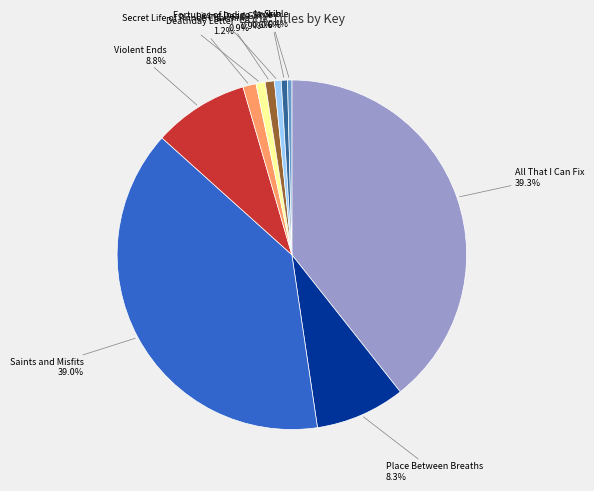

Is there a majority slice in this chart?

No